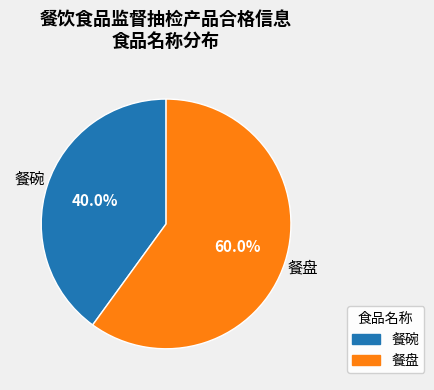

The 餐碗 slice represents 40% of the pie. True or false?

True